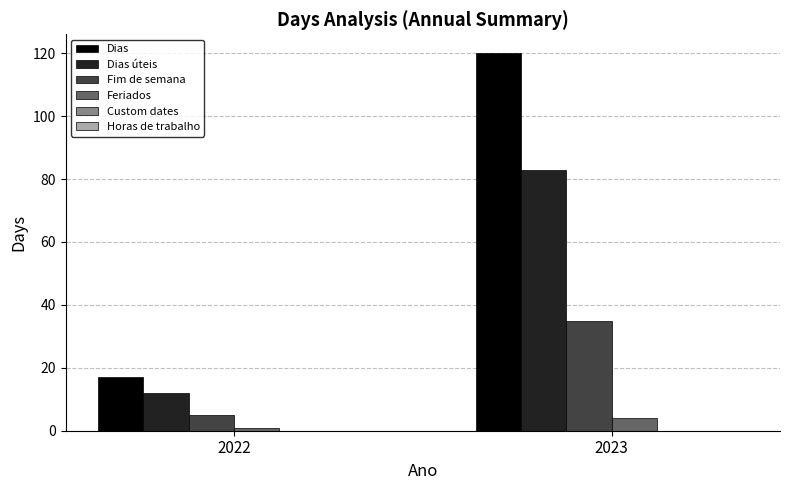

Count the number of data series in this chart.

4